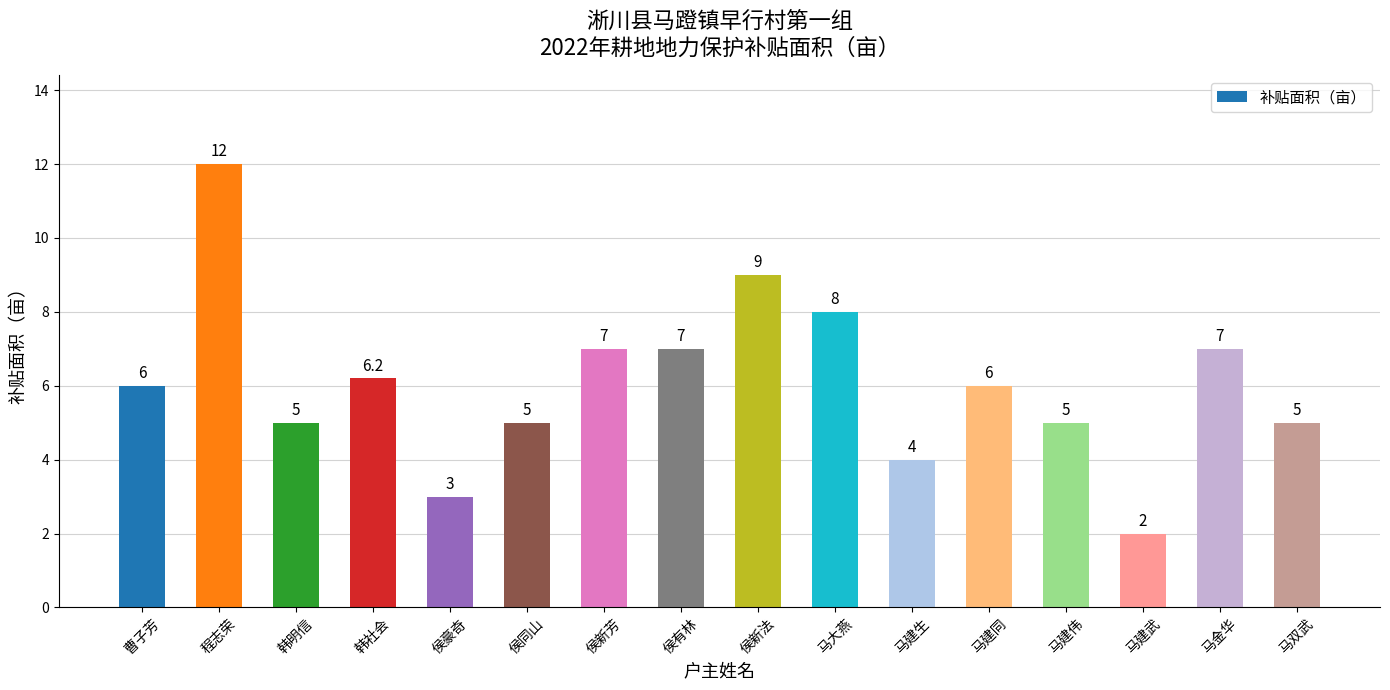

What is the difference between the maximum and minimum values?

10.0